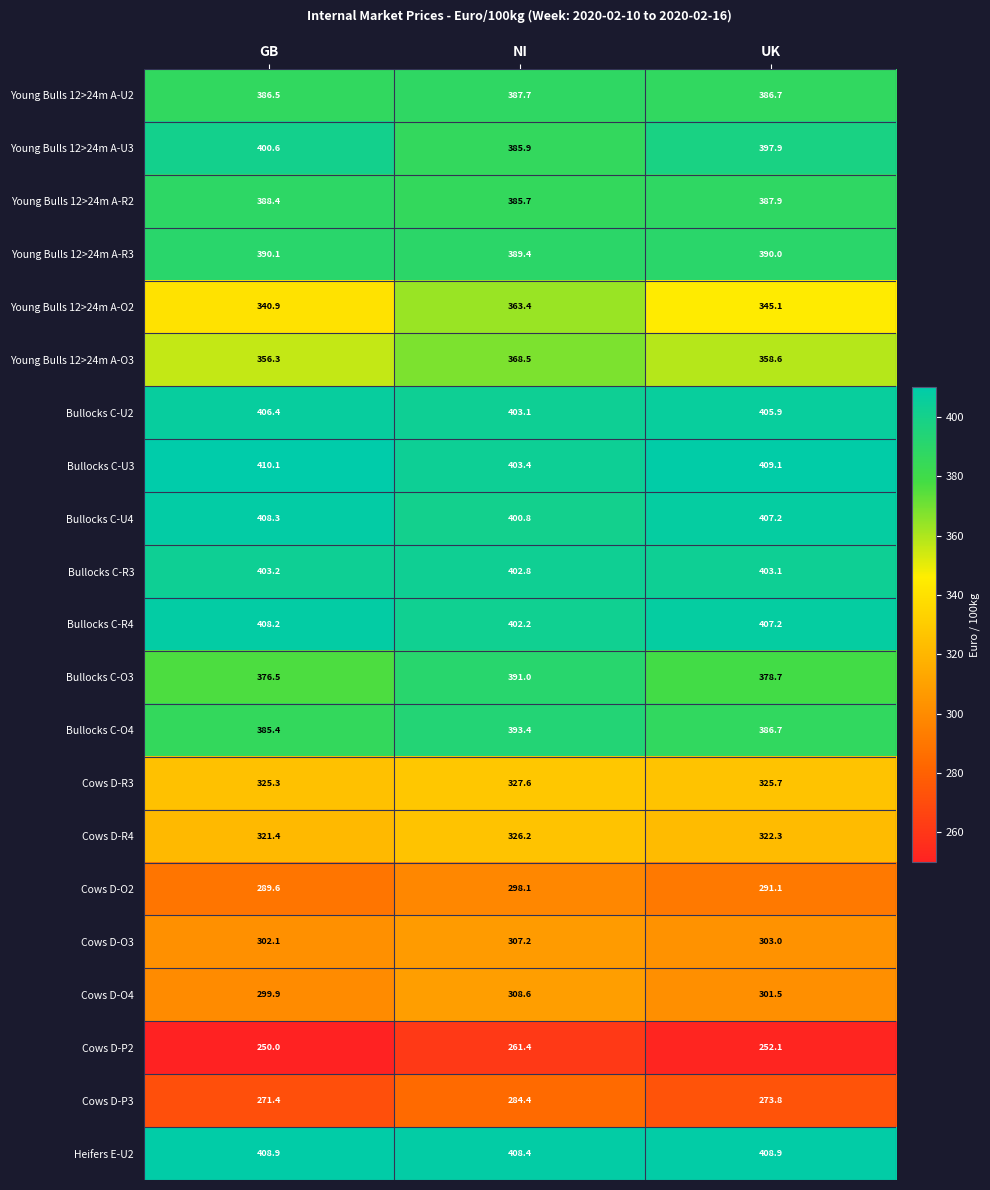

Which series has the widest spread of values?

Young Bulls 12>24m A-O2